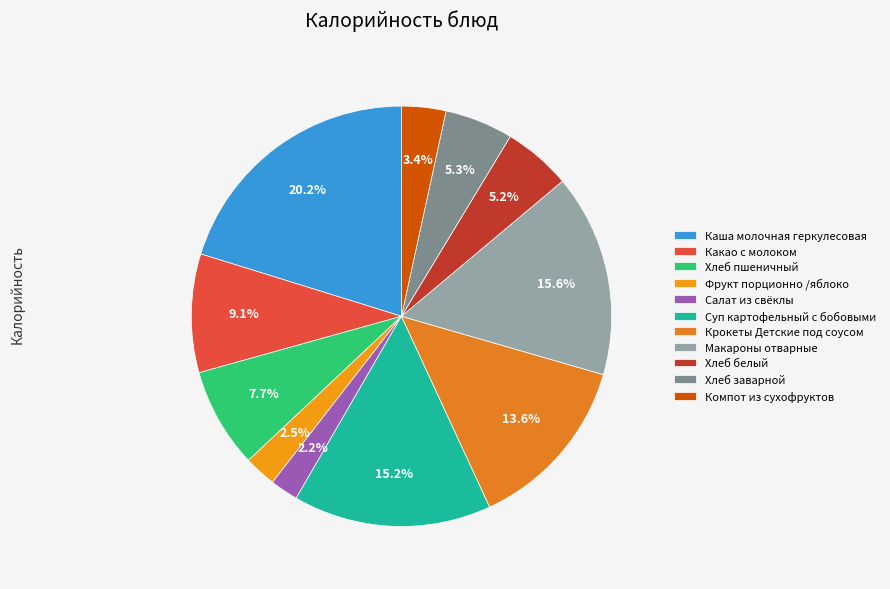

True or false: Хлеб заварной accounts for 1% of the total.

False